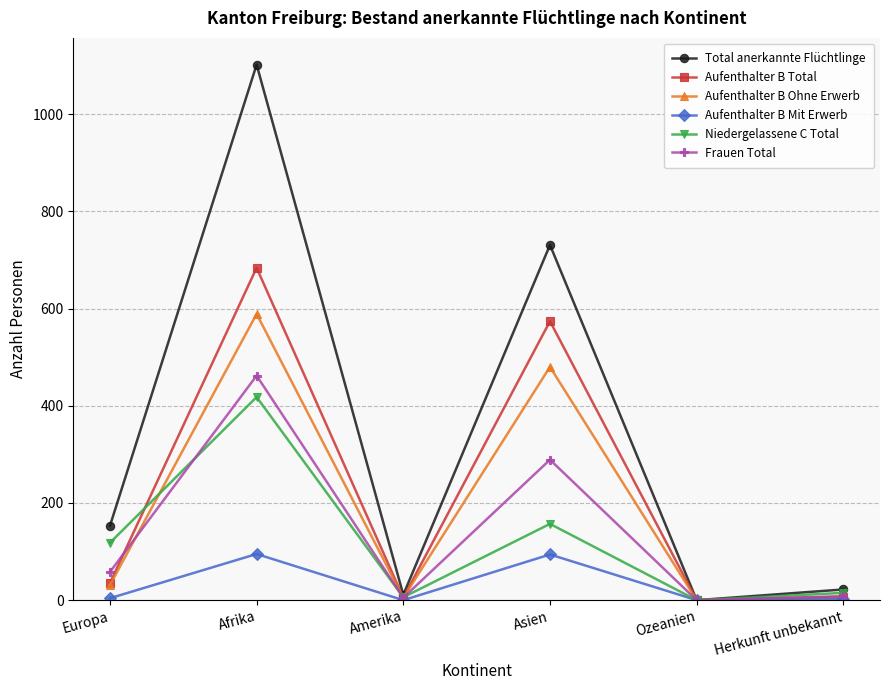

What is the label of the 6th point from the left?

Herkunft unbekannt